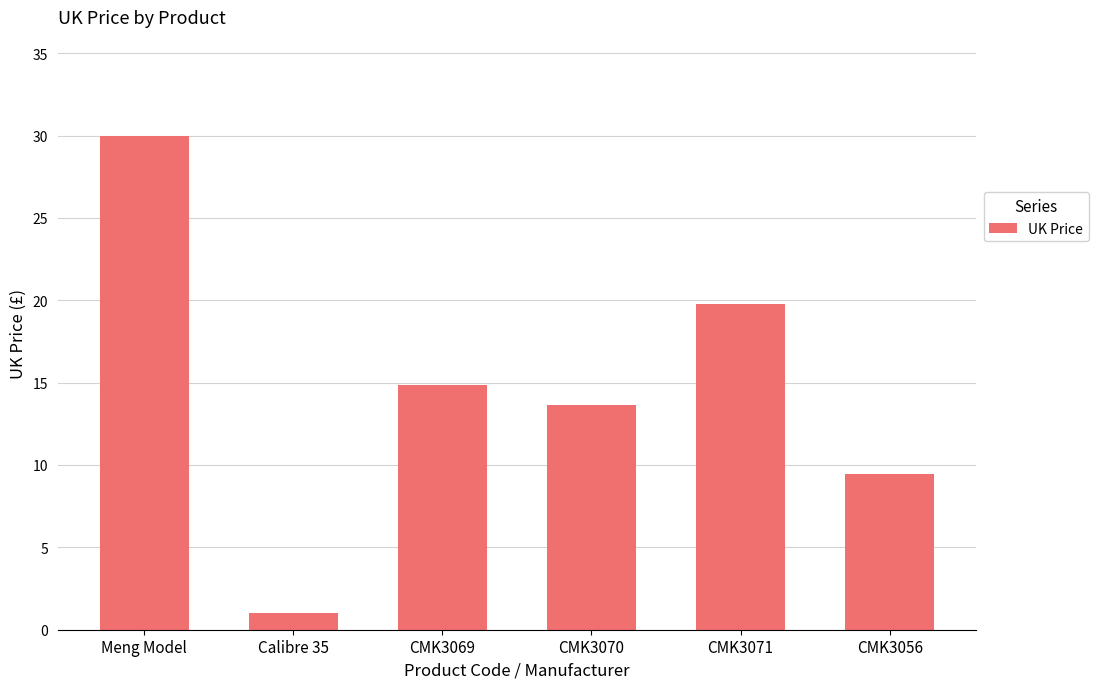

What is the greatest value displayed?

30.0